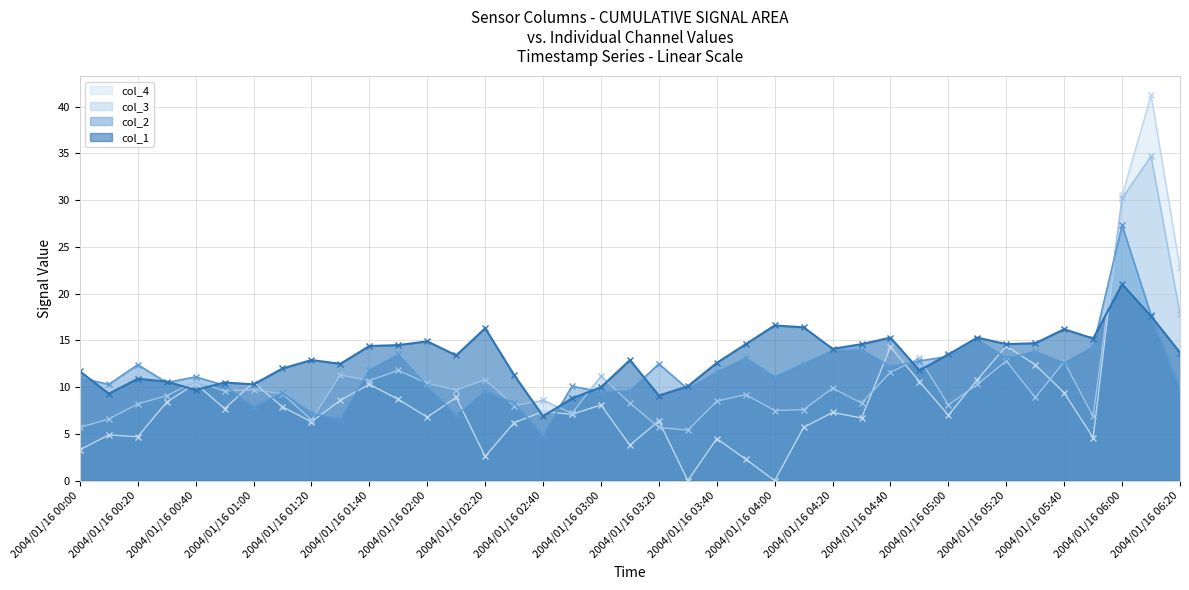

What are all the series names shown in the legend?

col_4, col_3, col_2, col_1